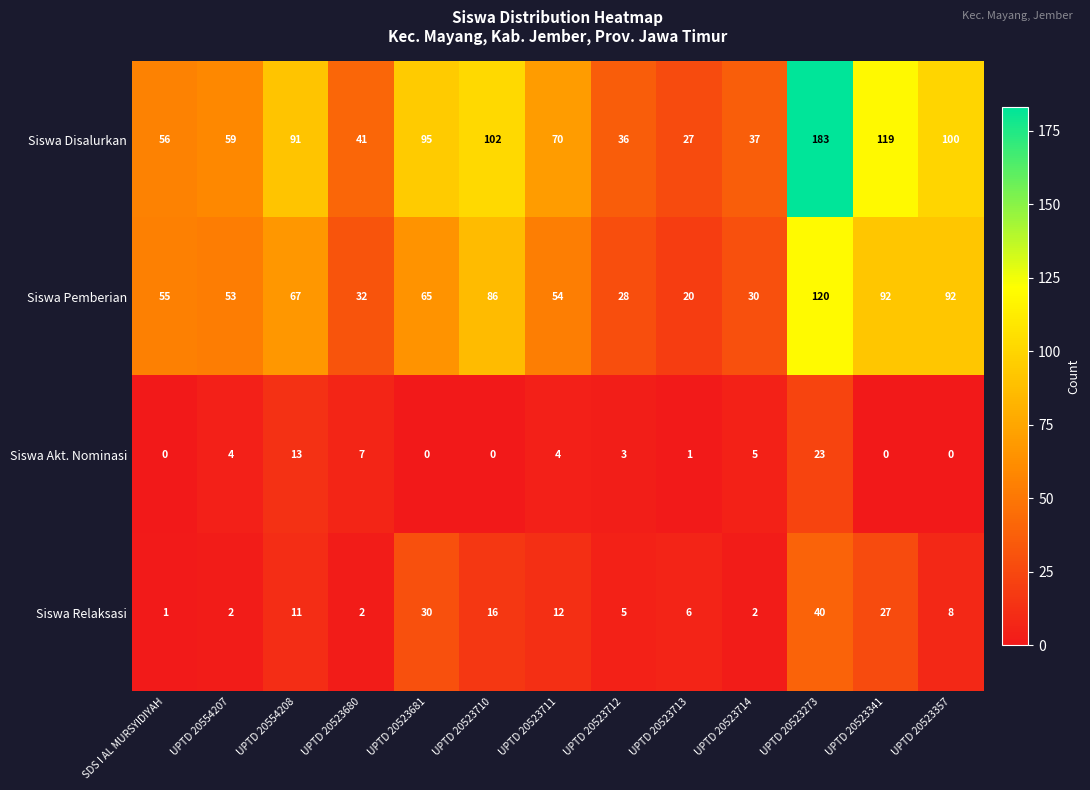

What is the total value across all series at UPTD 20554208?

182